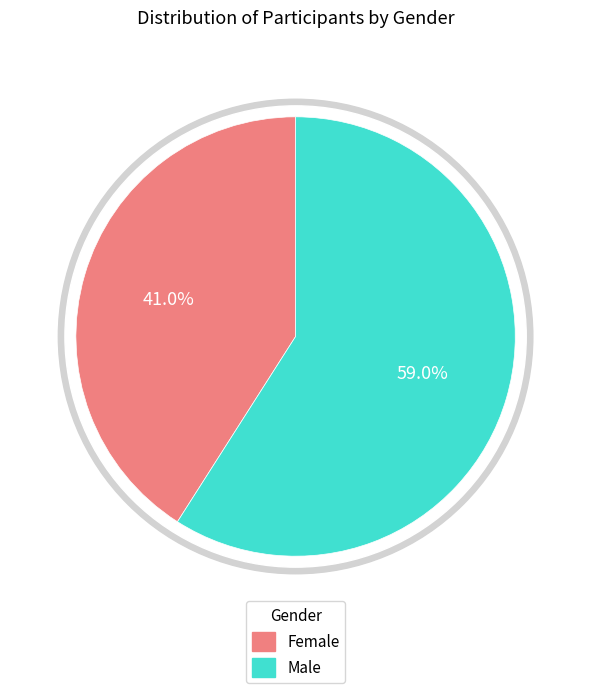

To the nearest percent, what is the difference between the Female and Male slice percentages?

18%